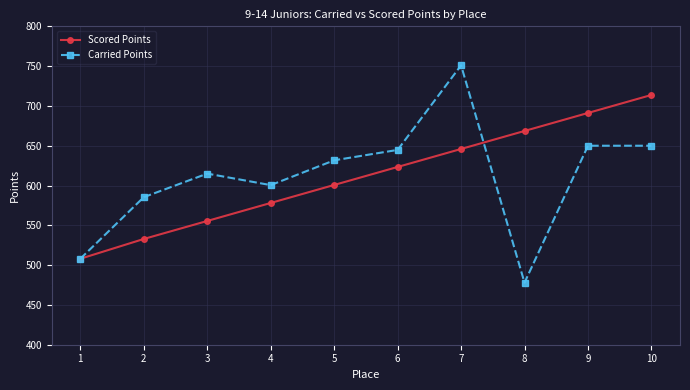

At which category does Carried Points reach its first local valley?

4